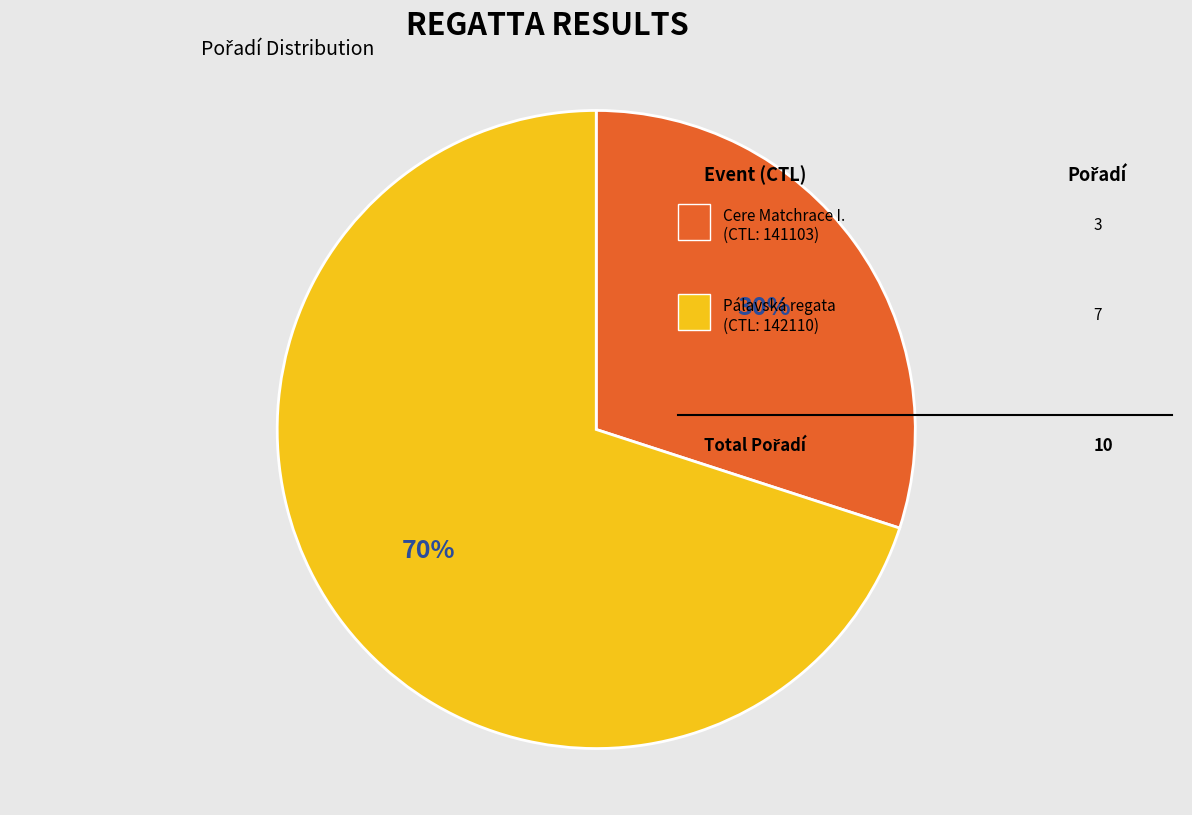

To the nearest percent, what is the average slice percentage?

50%